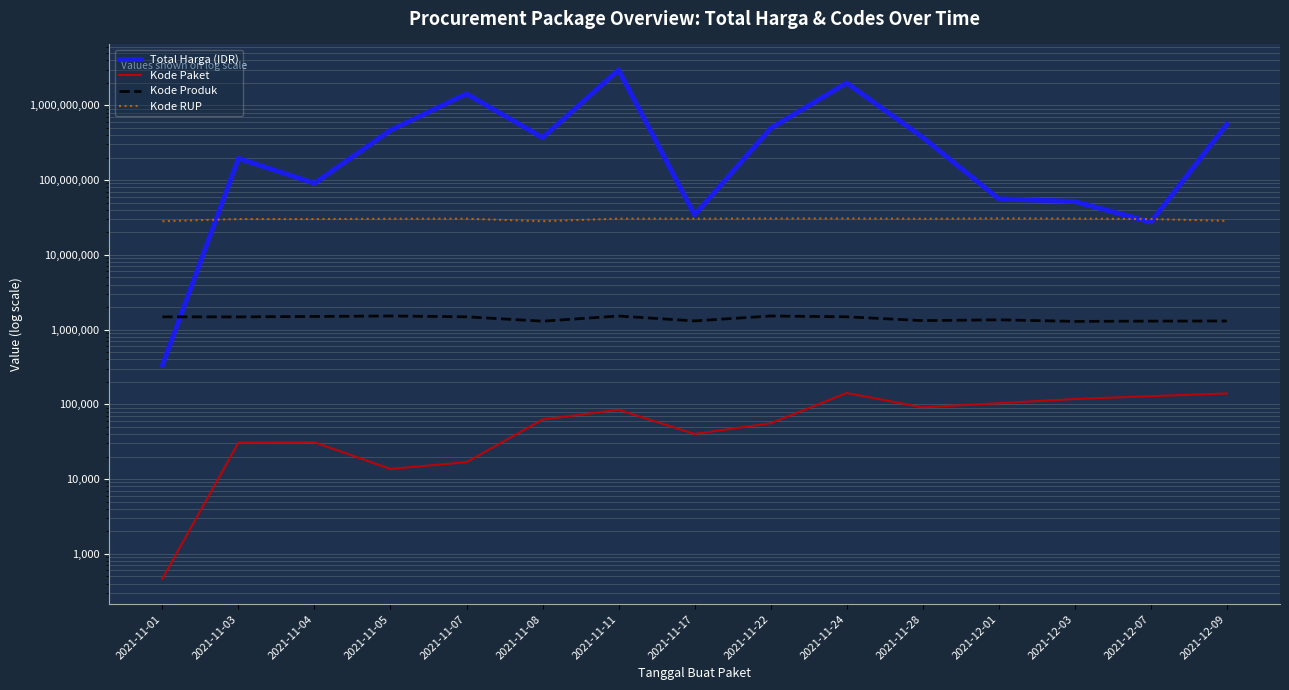

At which label does Total Harga (IDR) reach its peak?

2021-11-11